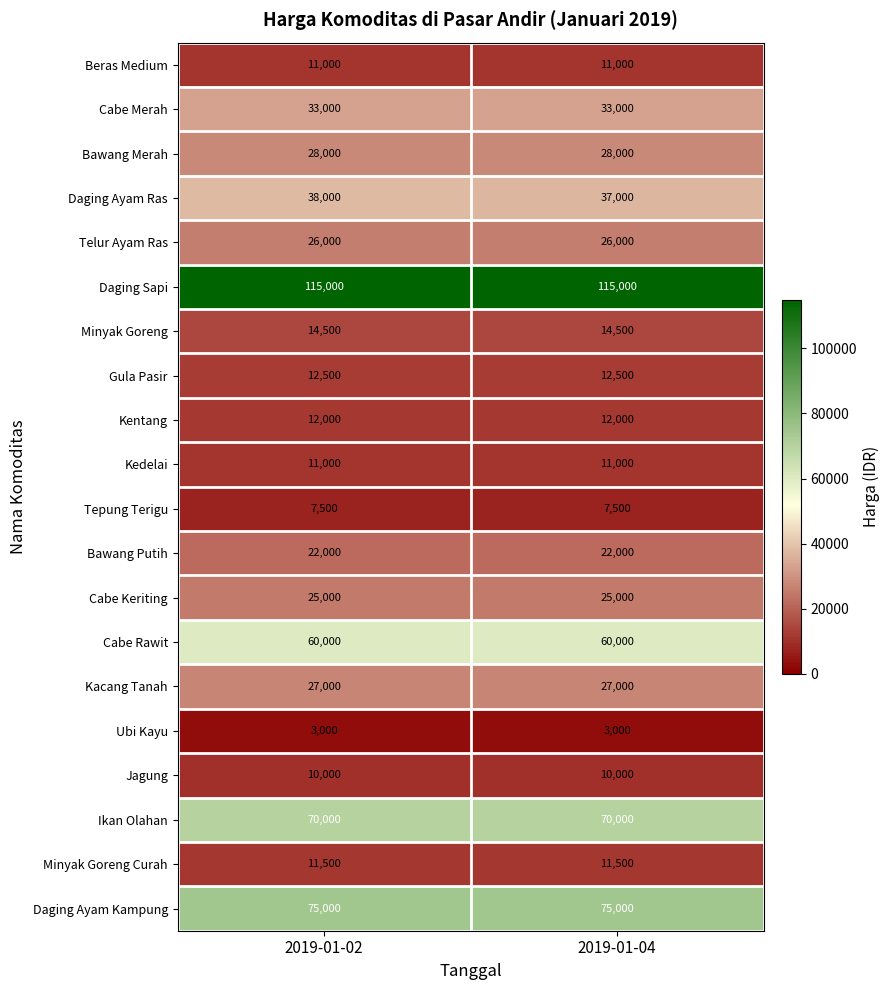

What is the maximum value for Daging Ayam Ras?

38000